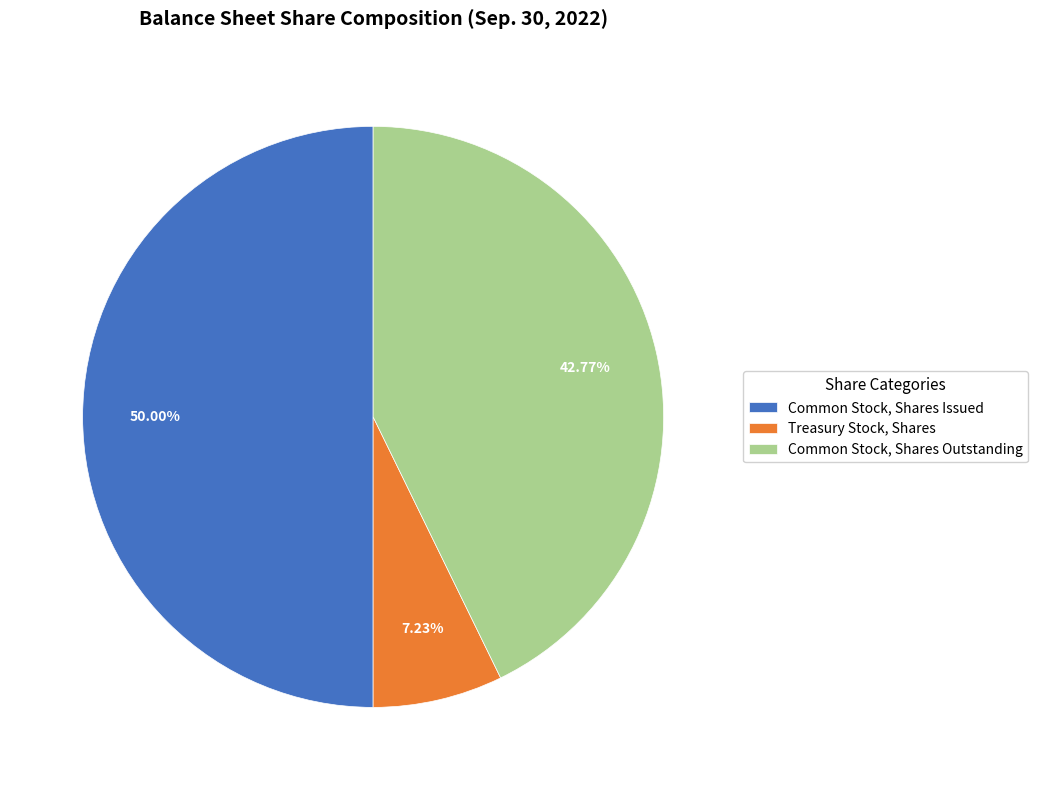

The Treasury Stock, Shares slice represents 1% of the pie. True or false?

False